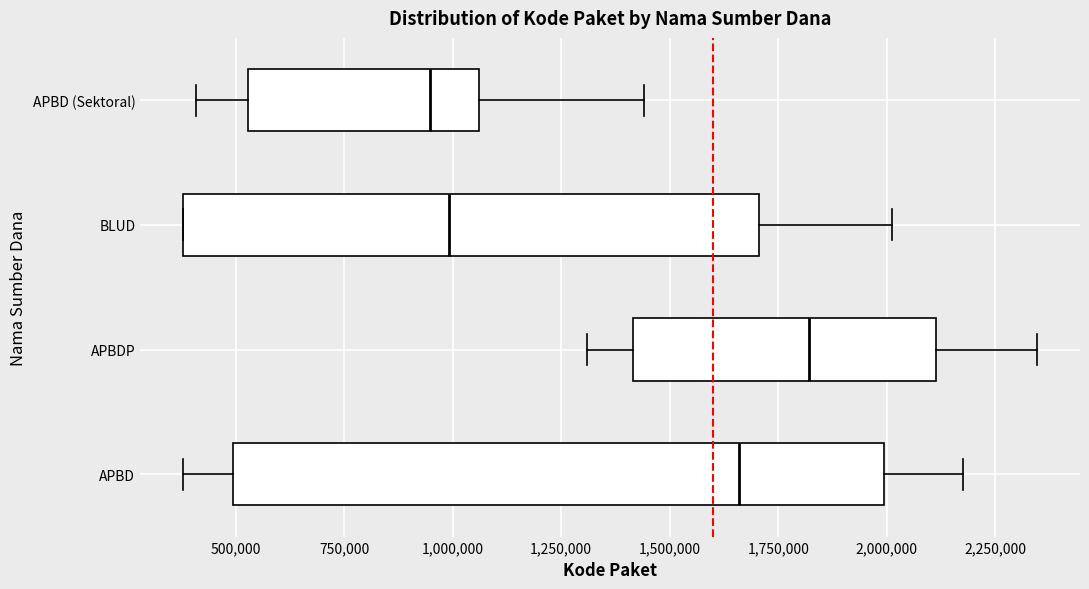

Reading bottom to top, transcribe this box plot: for each box, give where its median line is, the range the box spans, and where its two whiskers end, as read against the x-axis. The values are not printed on the chart, so give them approximately, as read against the axis.

APBD: median 1650000, box 500000 to 2000000, whiskers 400000 to 2150000
APBDP: median 1800000, box 1400000 to 2100000, whiskers 1300000 to 2350000
BLUD: median 1000000, box 400000 to 1700000, whiskers 400000 to 2000000
APBD (Sektoral): median 950000, box 550000 to 1050000, whiskers 400000 to 1450000